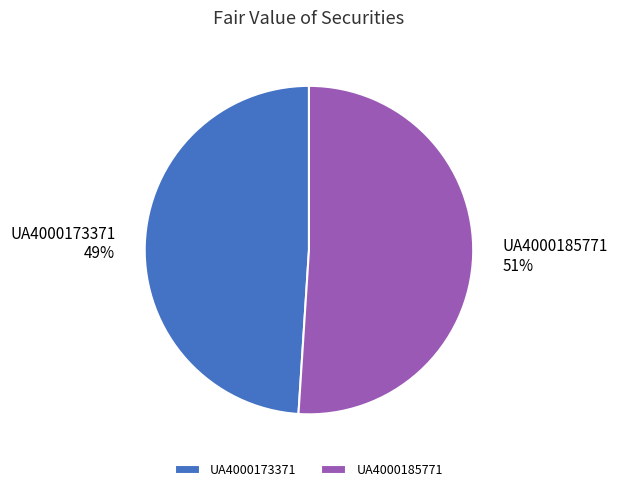

Rank the categories by value from highest to lowest.

UA4000185771, UA4000173371